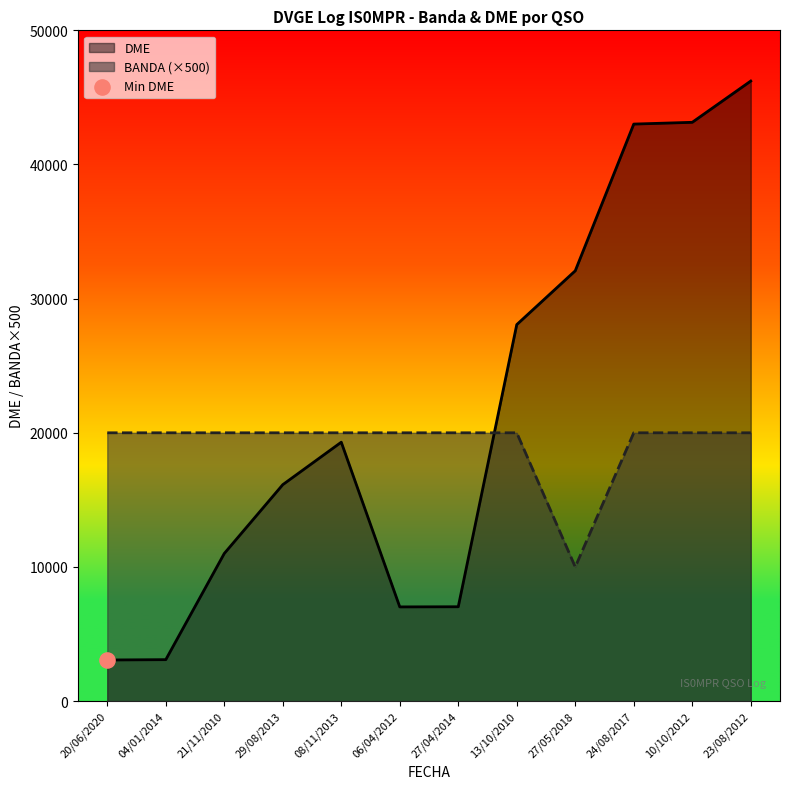

What is the smallest value displayed?

3065